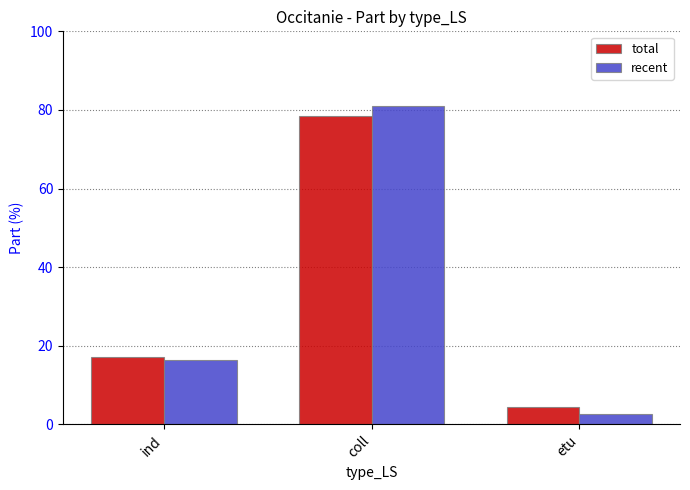

At which category does the chart reach its minimum across all series?

etu